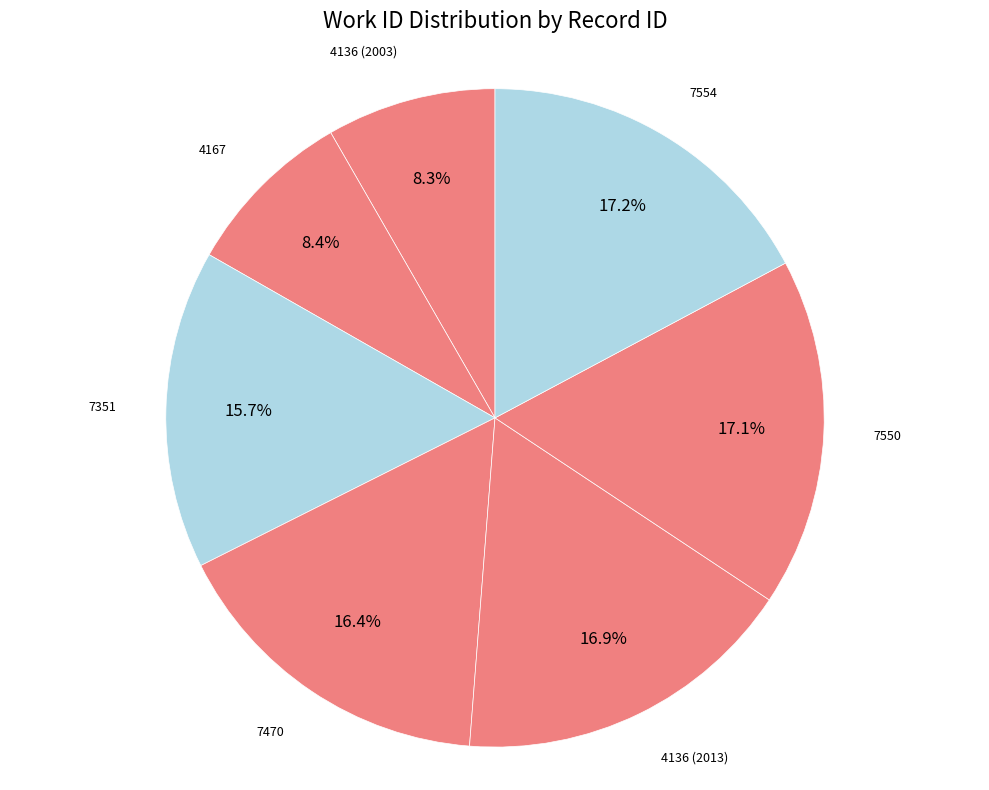

Is 4136 (2003) the majority of the pie?

No